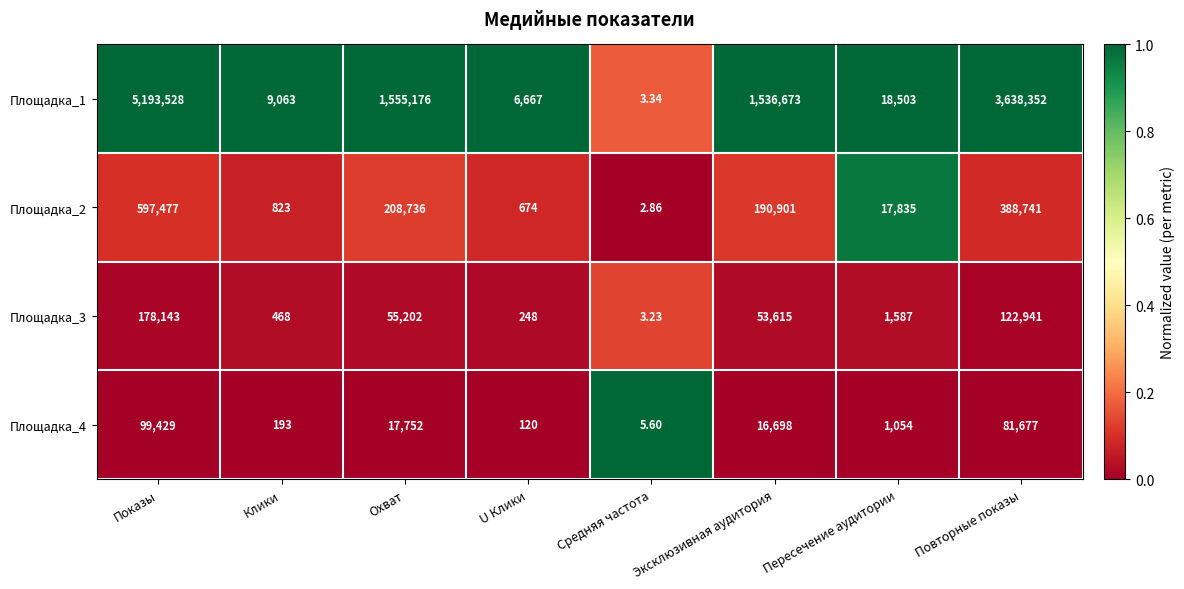

At which category is the sum across all series the highest?

Показы